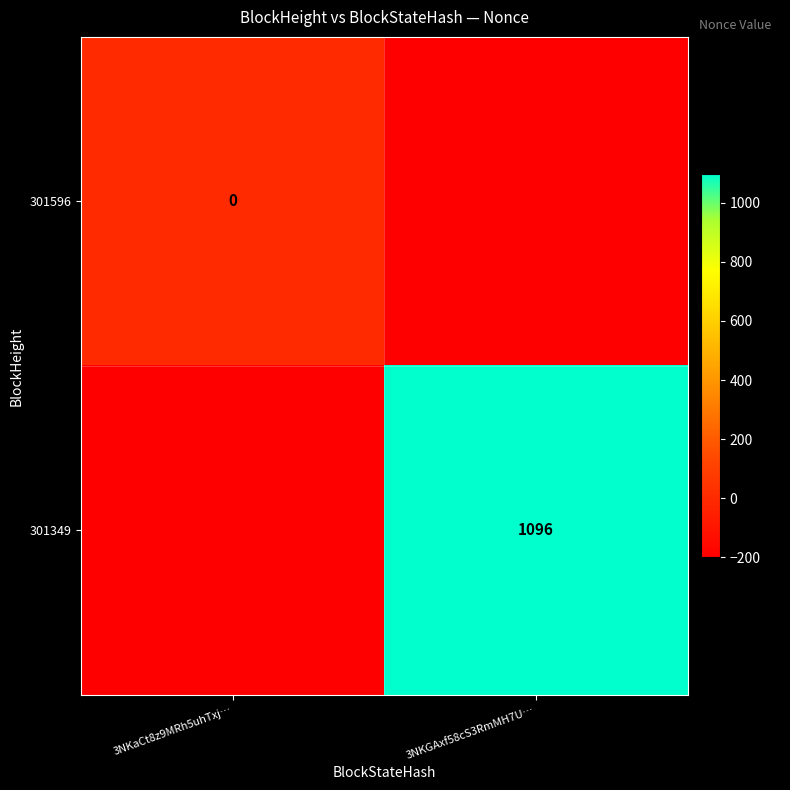

Is it true that 301349 equals 1096 at 3NKGAxf58cS3RmMH7U…?

True